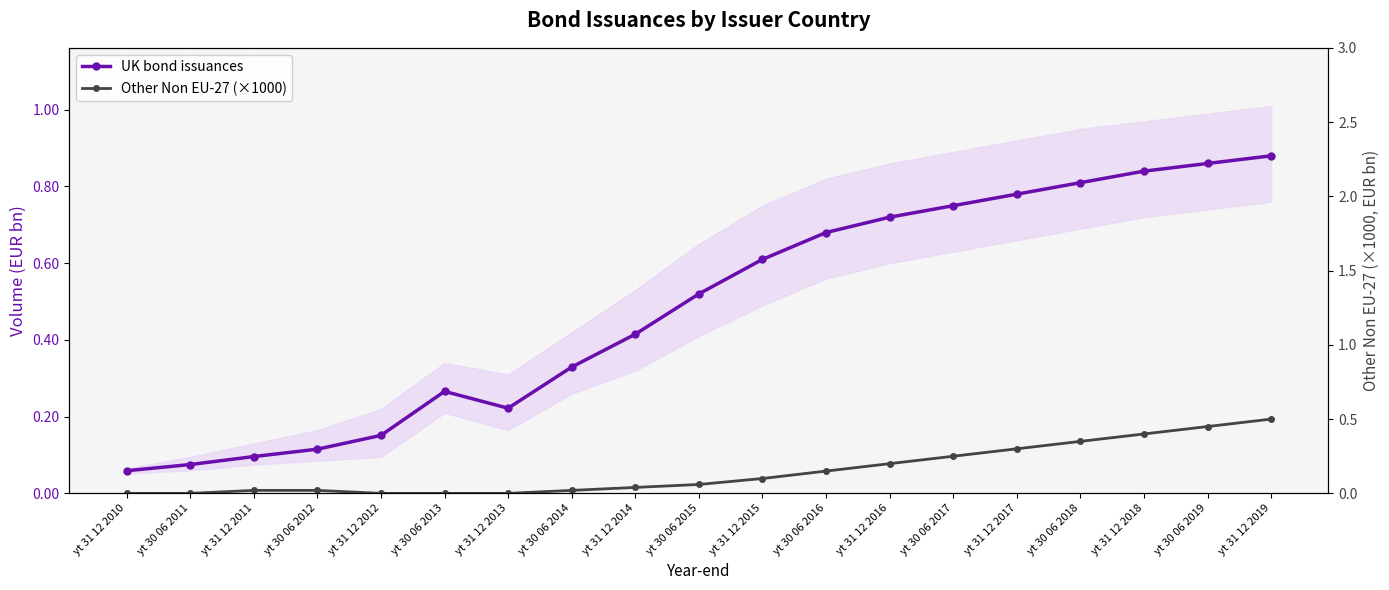

At which label is UK bond issuances closest to 0?

yt 31 12 2010